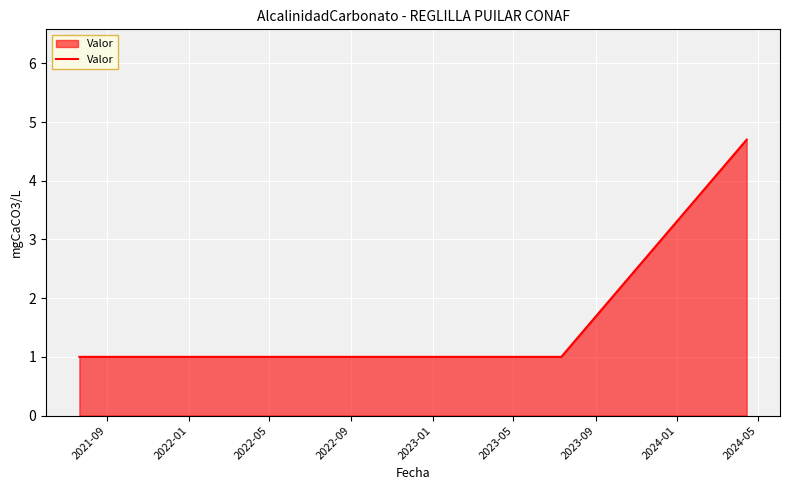

What is the greatest value displayed?

4.7